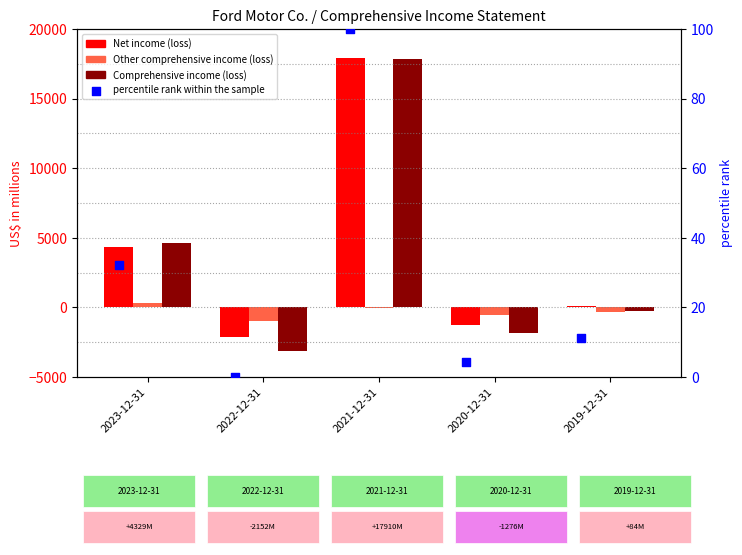

What is the total value across all series at 2023-12-31?

9286.3